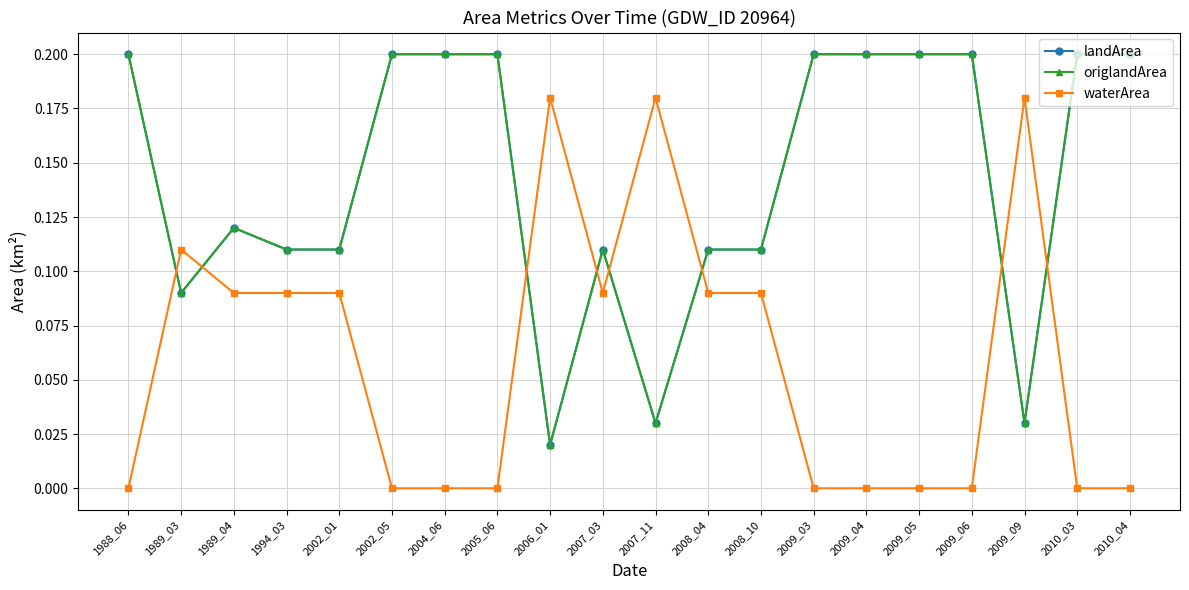

What is the difference between the second highest and minimum values in the origlandArea series?

0.2